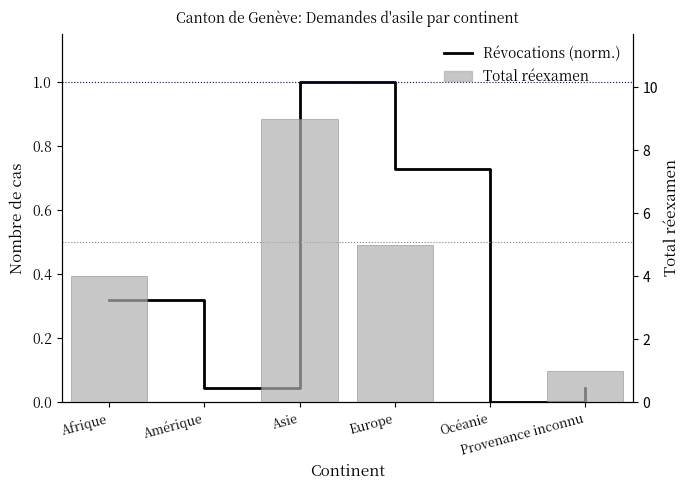

What is the difference between the Révocations et extinctions (norm.) values at Asie and Amérique?

1.0